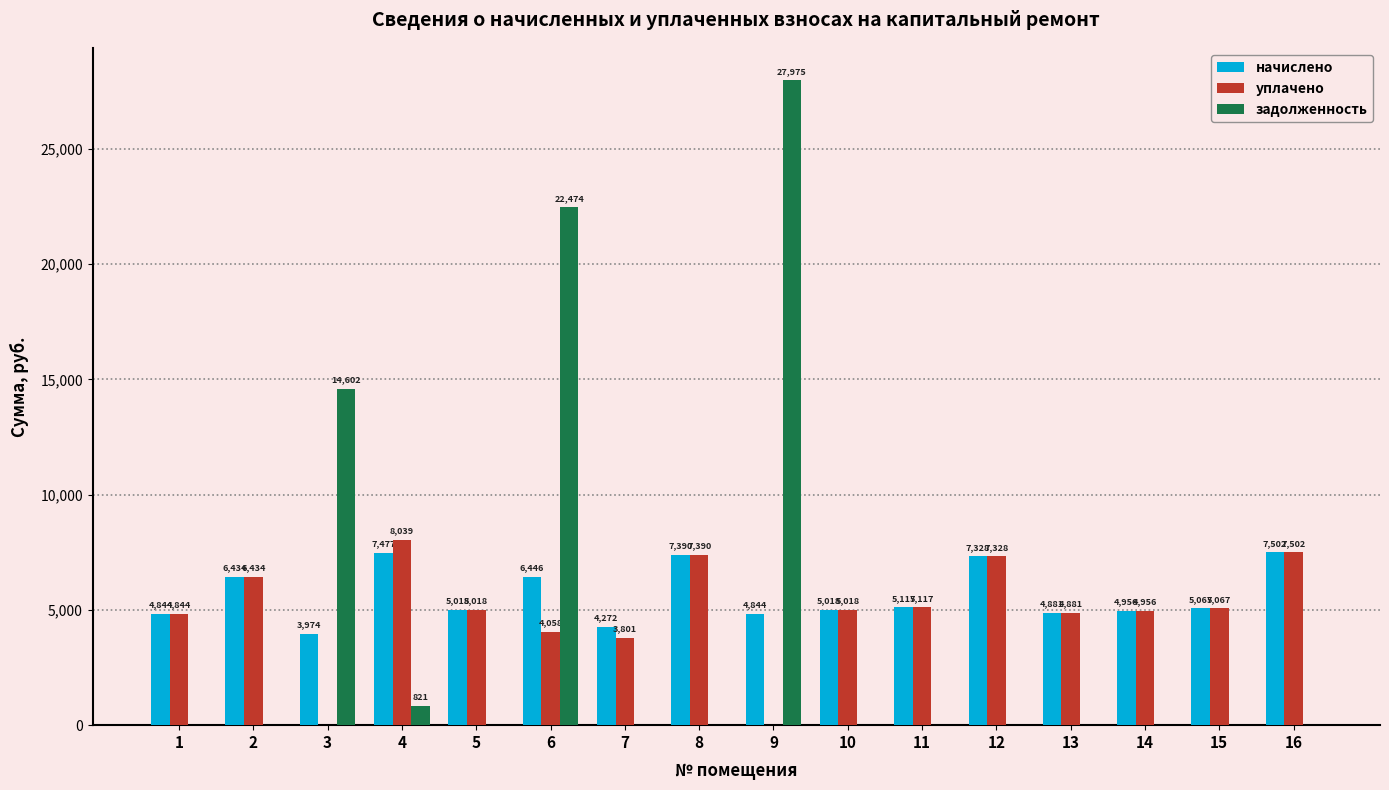

What value does the начислено series have at 7?

4271.7